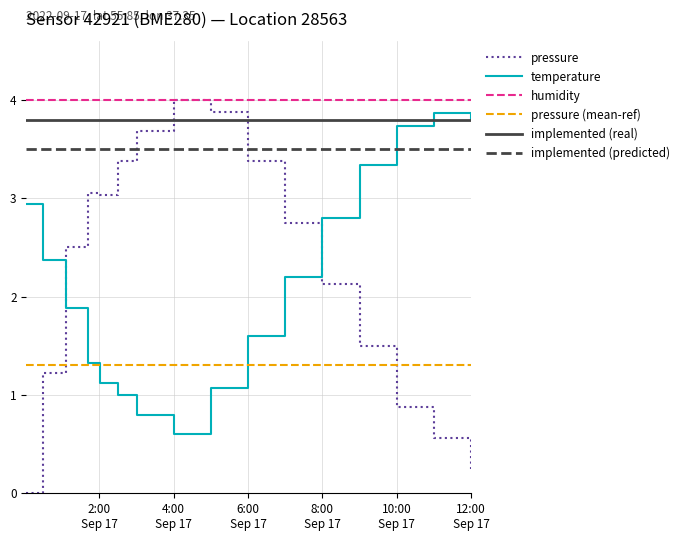

How many intersections are there between pressure and pressure (mean-ref)?

2